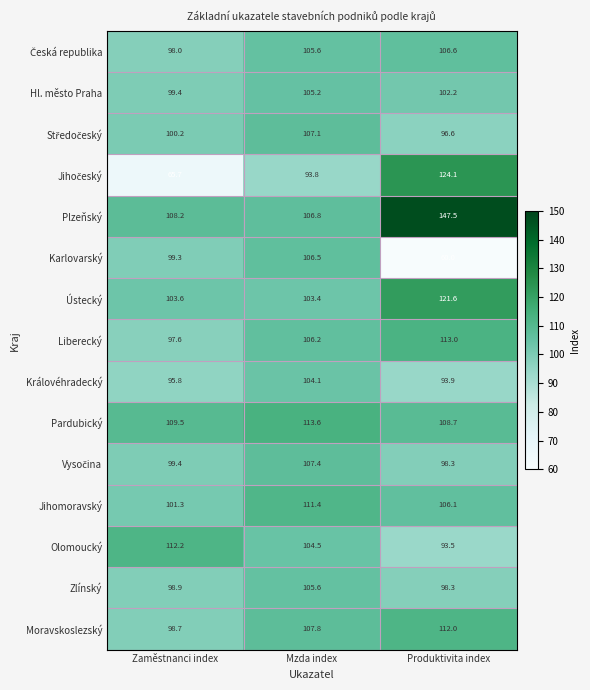

The value of Moravskoslezský at Produktivita index is 58.1. True or false?

False